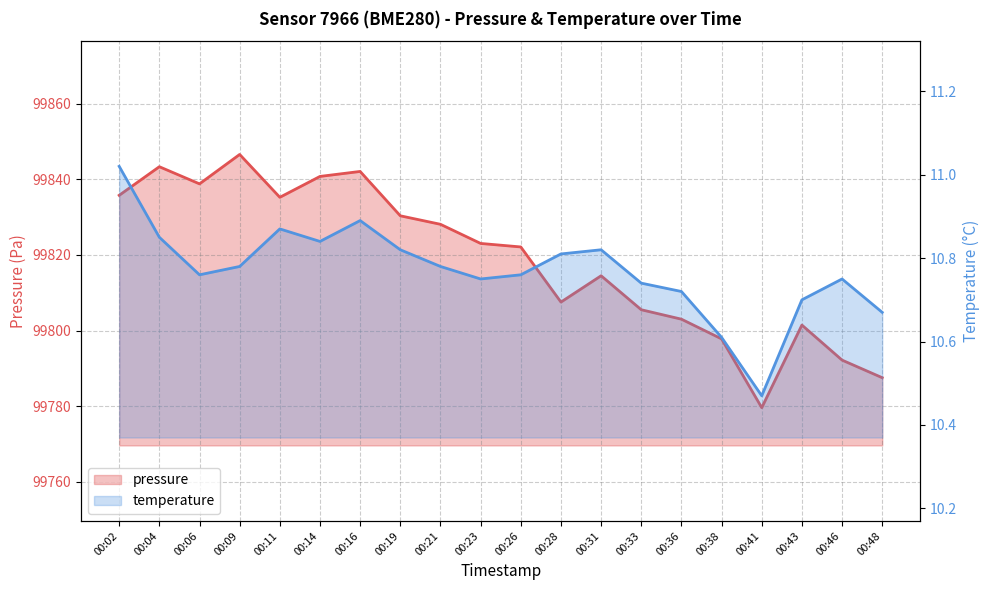

True or false: temperature has a value of 2.4 at 00:06.

False